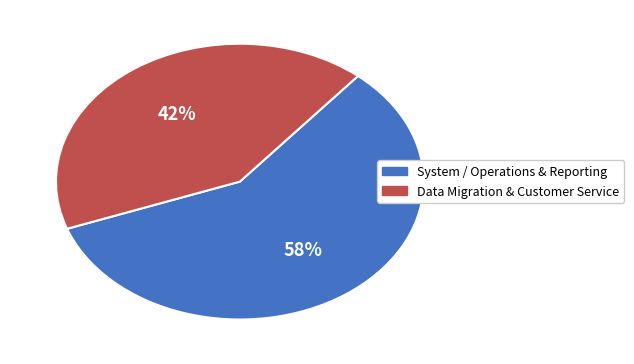

Is there a majority slice in this chart?

Yes